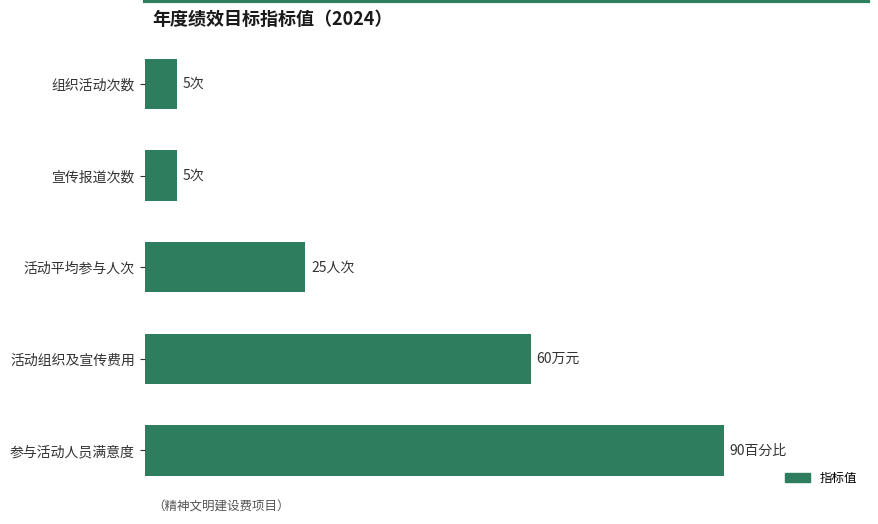

Are the bars horizontal?

Yes